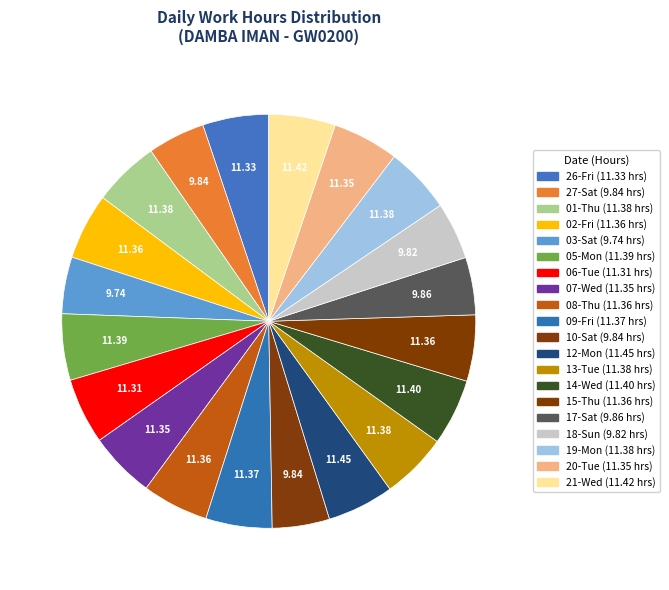

How many segments does this pie chart have?

20